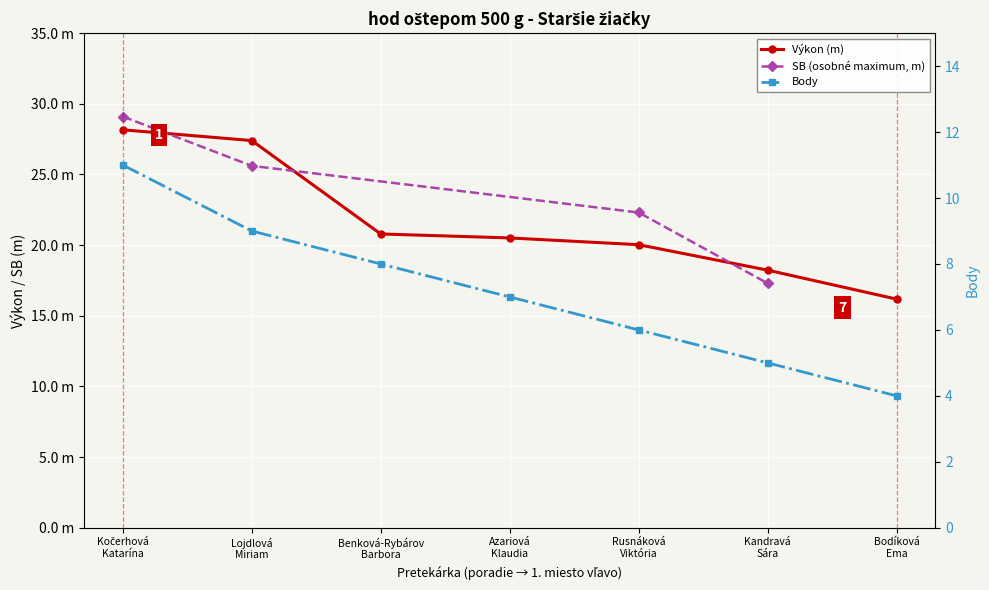

Count the number of categories in the chart.

7